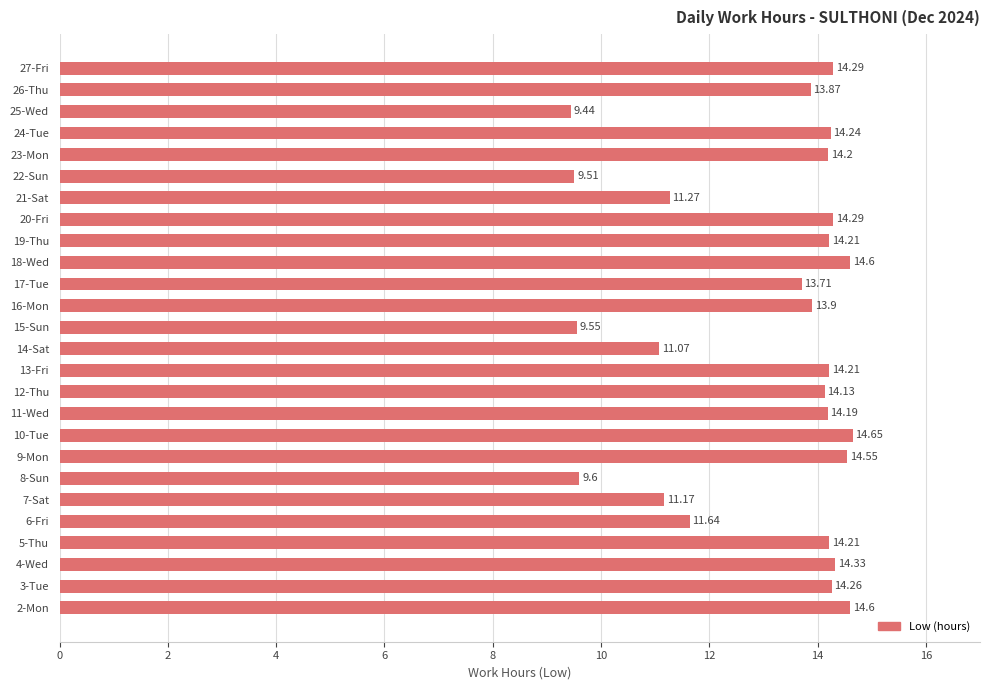

Which label corresponds to the largest value in the chart?

10-Tue